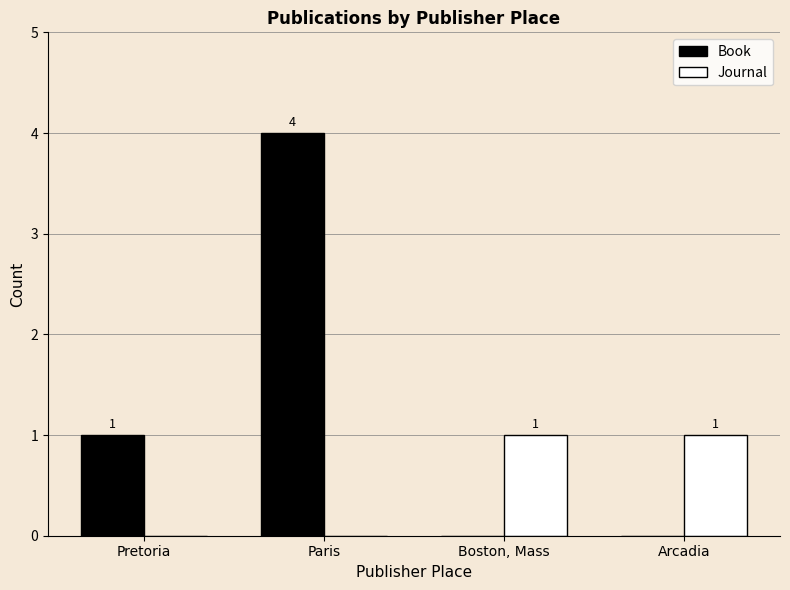

How many Journal values are between 0 and 1?

4